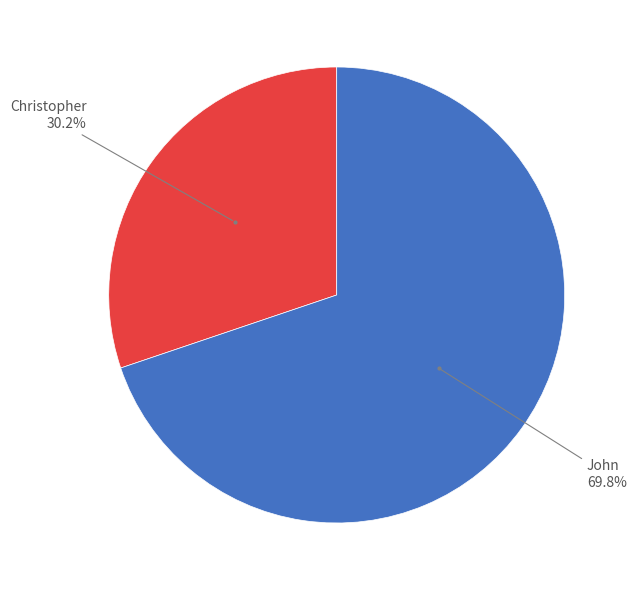

Is there a majority slice in this chart?

Yes